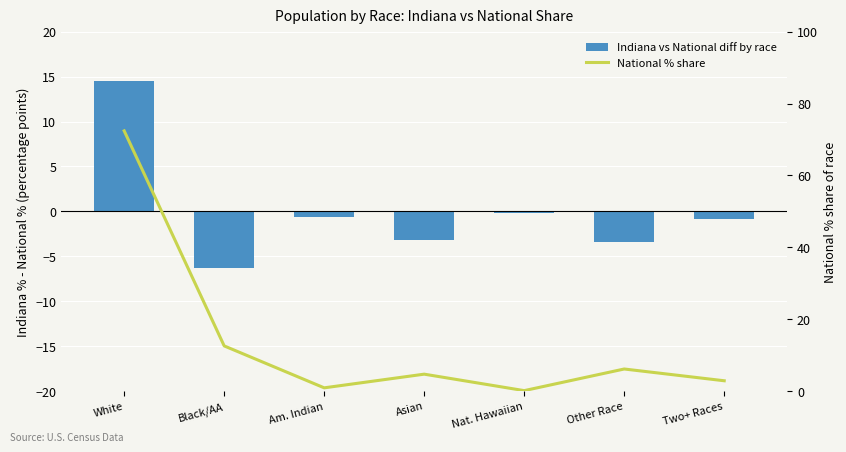

The value of National % share at Asian is 4.8. True or false?

True